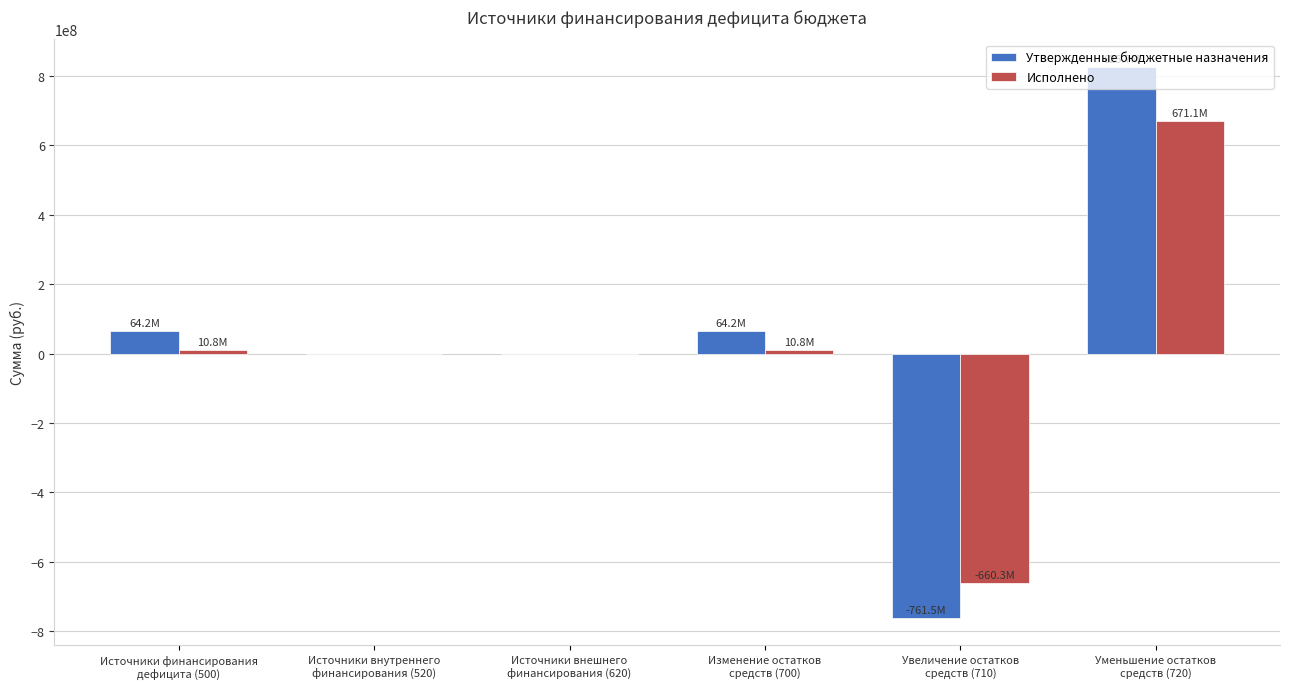

Is it true that Исполнено equals 0.0 at Источники внутреннего
финансирования (520)?

True